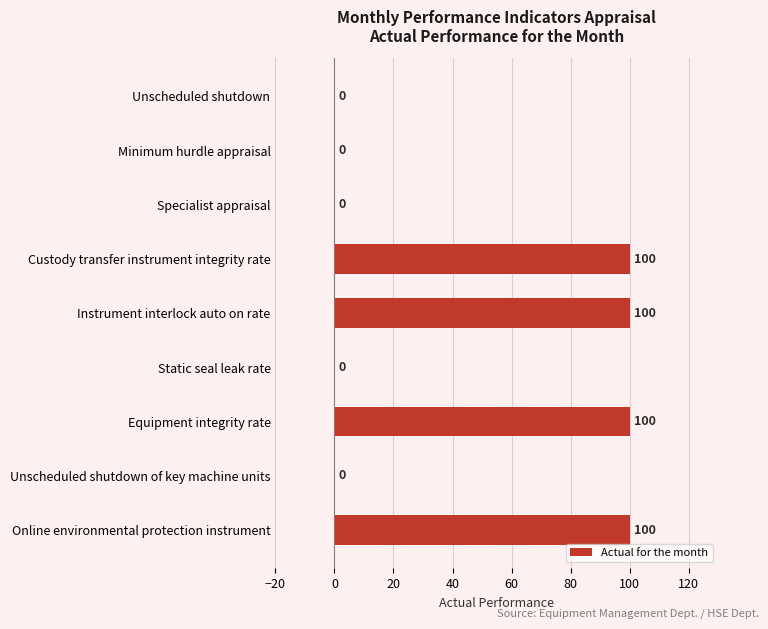

Which has a higher value, Equipment integrity rate or Unscheduled shutdown?

Equipment integrity rate